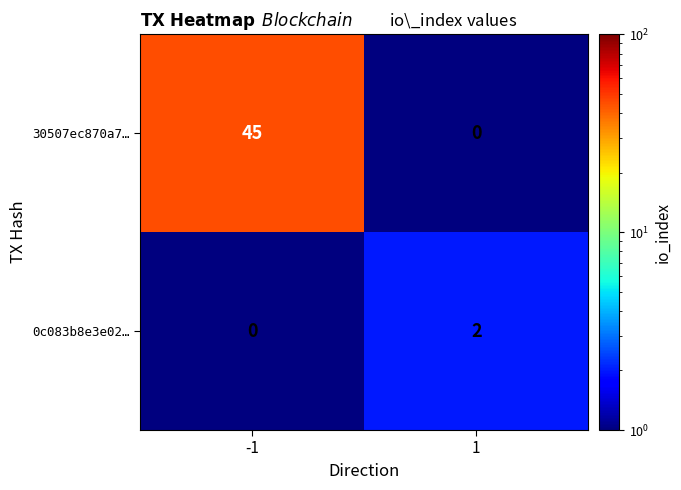

What is the sum of the 30507ec870a7… values at -1 and 1?

45